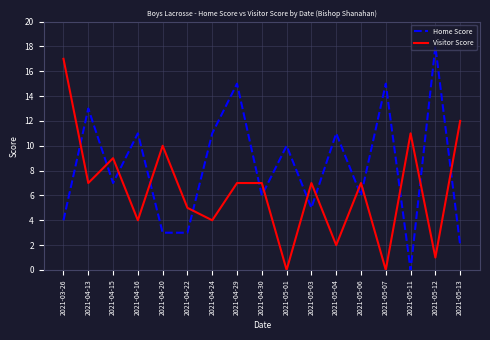

List the series in order of their overall mean, lowest first.

Visitor Score, Home Score